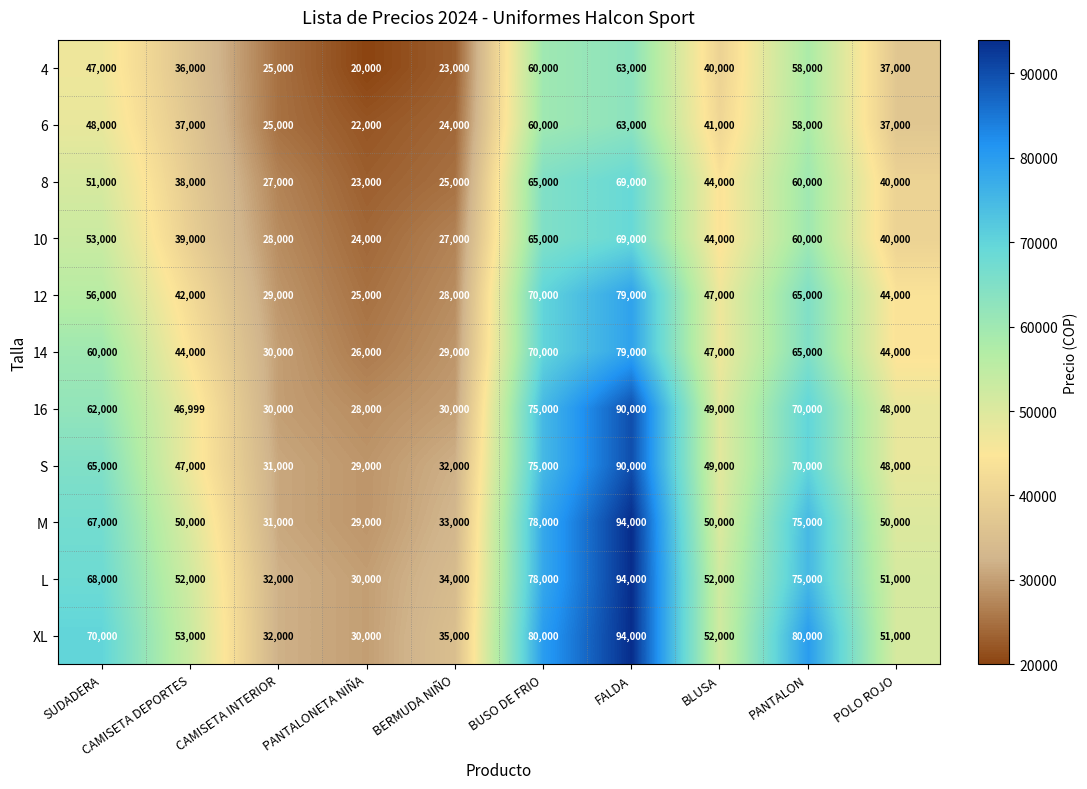

What is the sum of the 14 values at CAMISETA INTERIOR and POLO ROJO?

74000